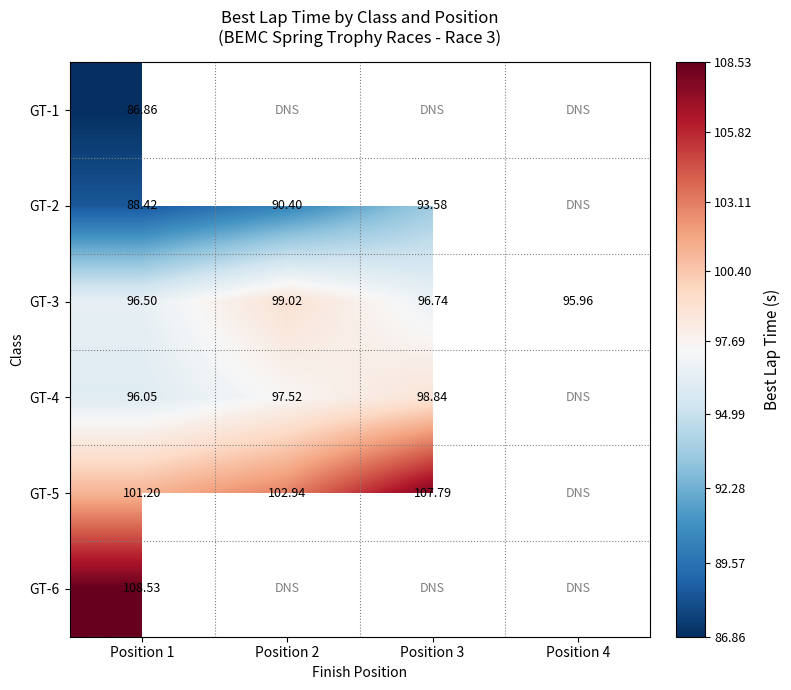

How many values in the GT-3 series are below 96?

1